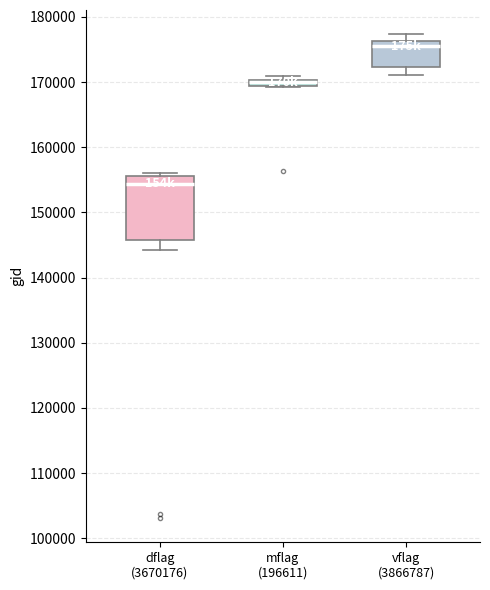

Which box is the tallest, from its lower edge to its upper edge?

dflag (3670176)